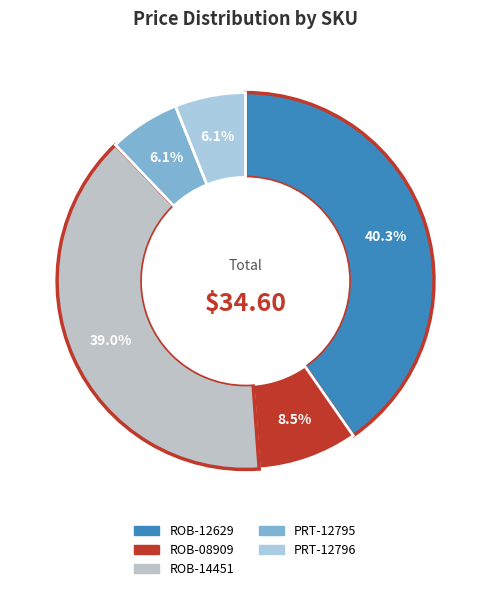

How many slices are in this pie chart?

5